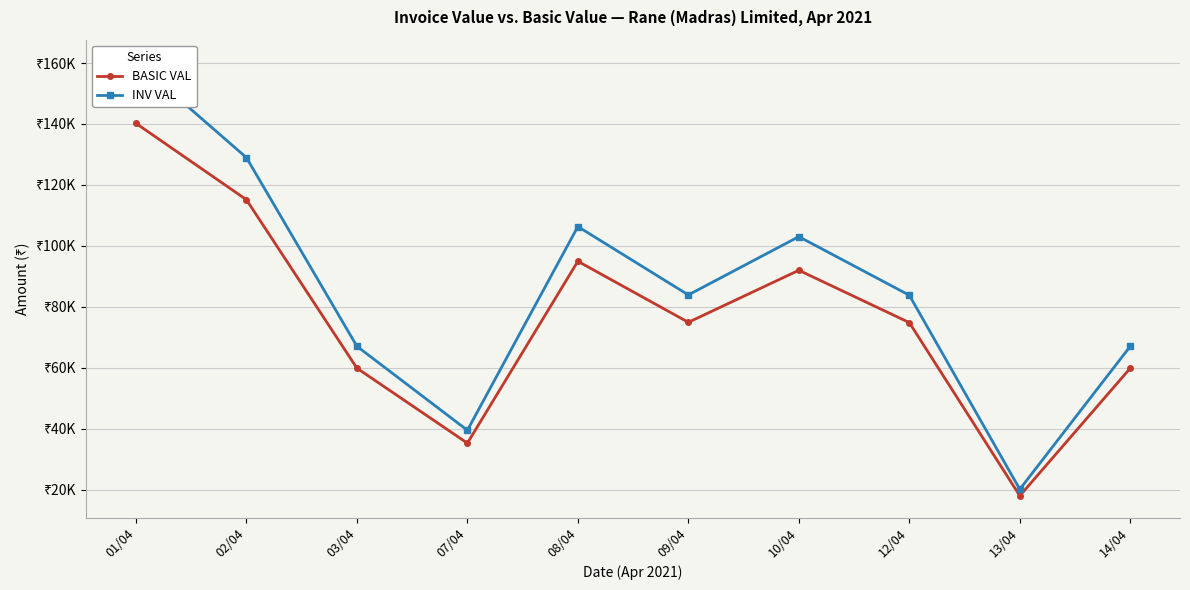

What position from the right is 07/04?

7